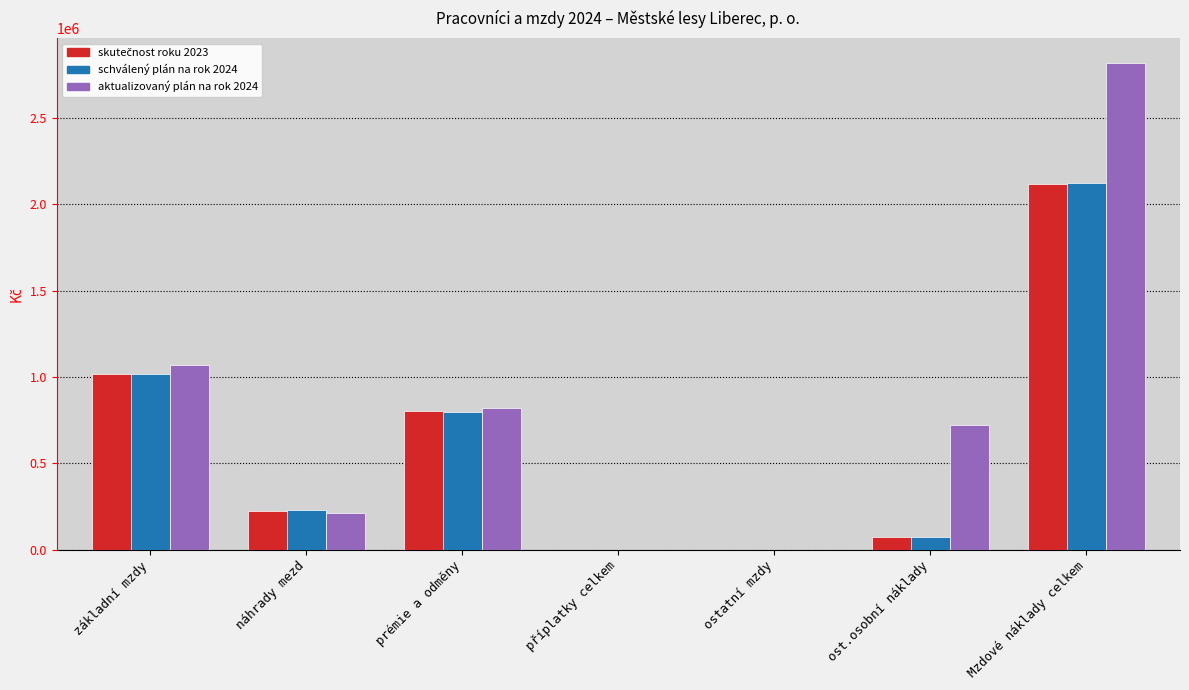

What is the maximum value shown in the chart?

2820000